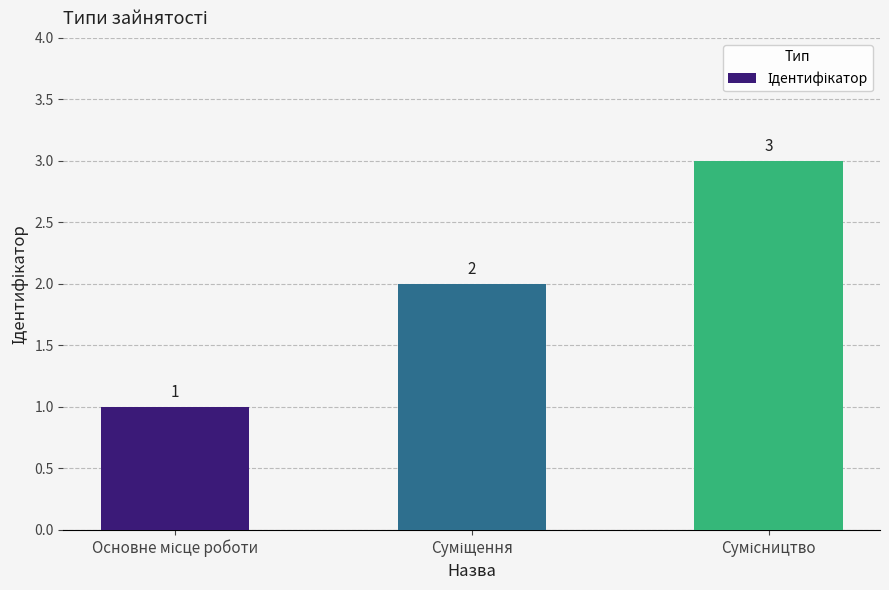

How many bars are there in total?

3